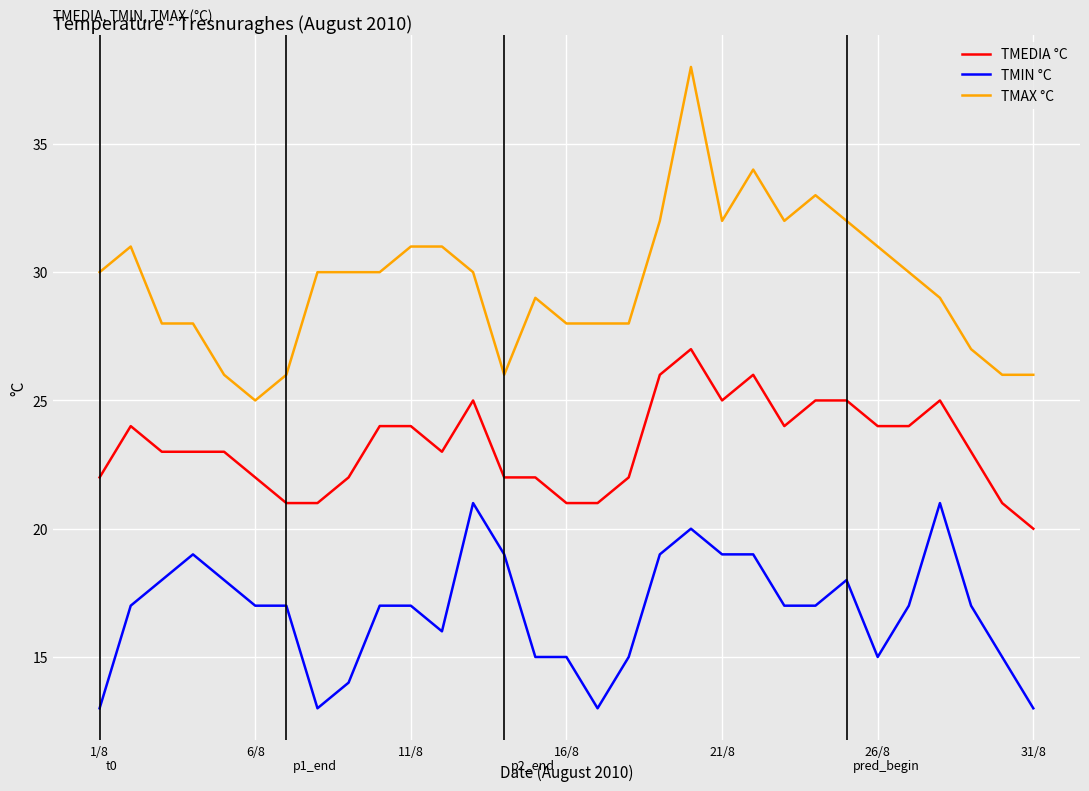

Rank the series by their average value, from highest to lowest.

TMAX °C, TMEDIA °C, TMIN °C